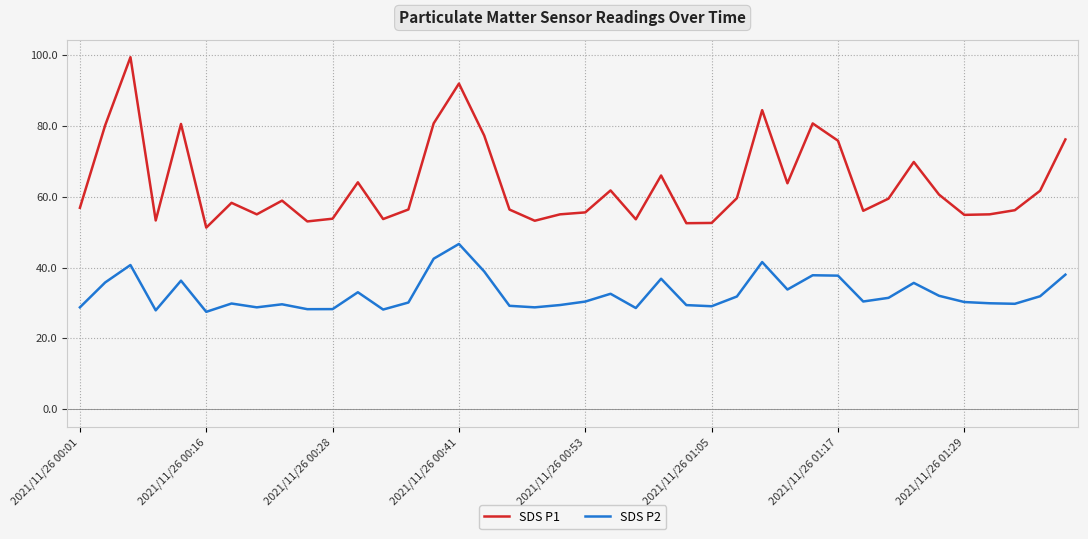

List the series in order of their peak value, lowest first.

SDS P2, SDS P1